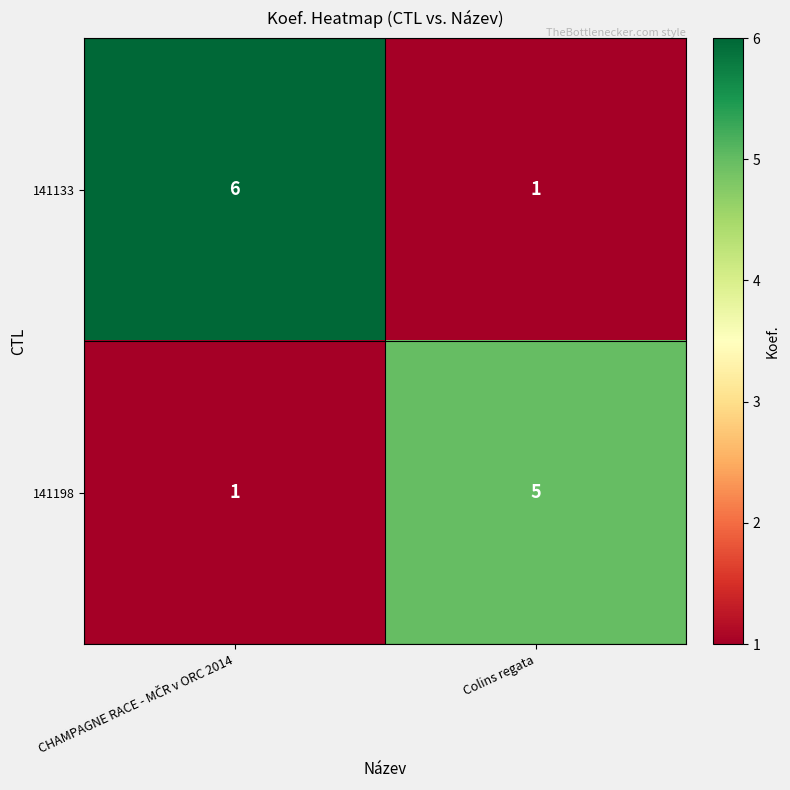

Reading left to right, what are all the values shown in this chart?

141133: 6	1
141198: 1	5